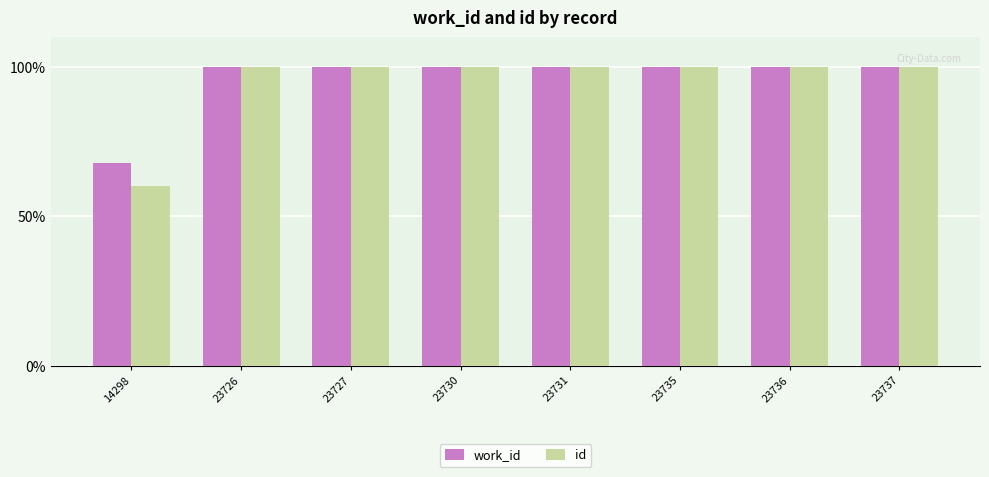

What is the greatest value displayed?

100.0